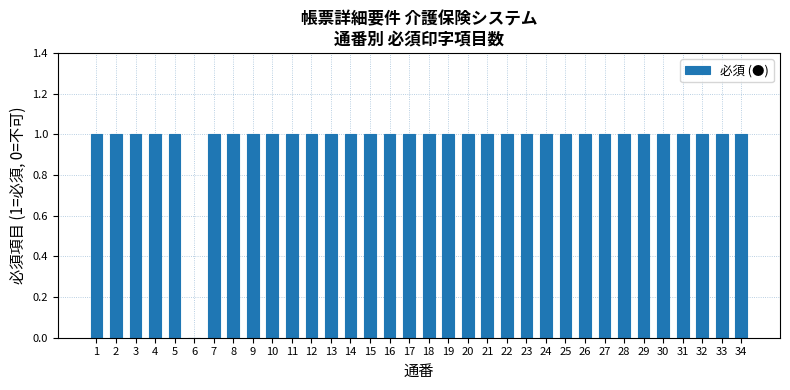

Count the values in the range 1 to 2.

33